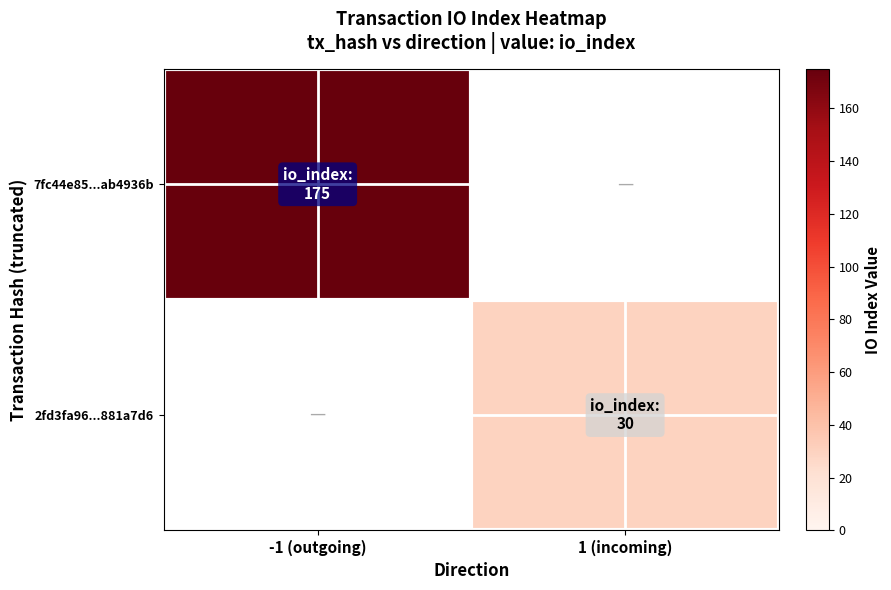

How many data points does each series have?

2